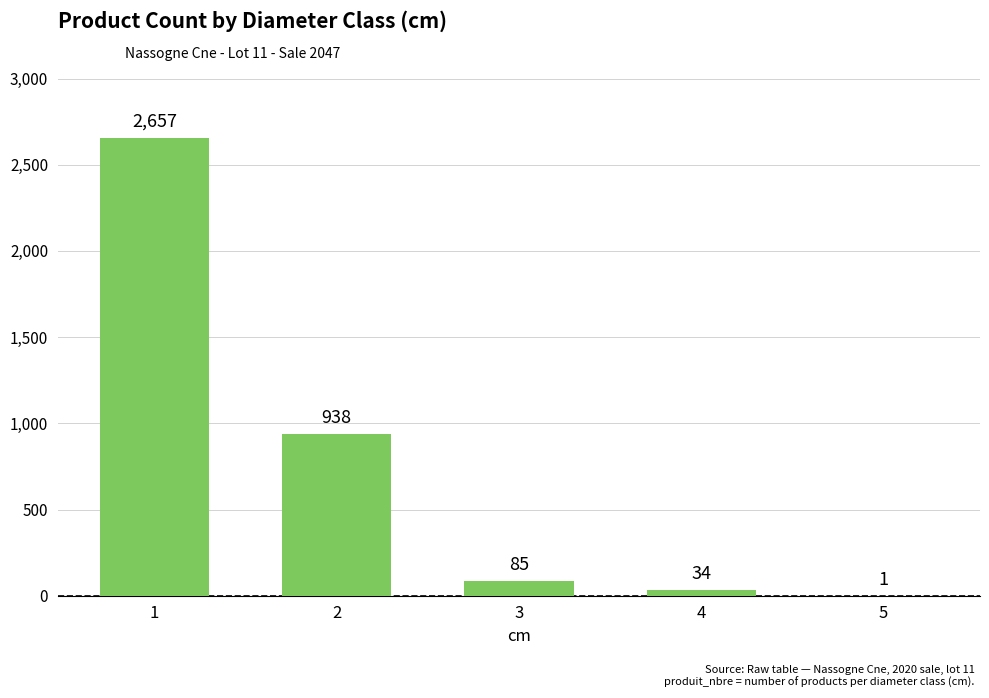

Which has a higher value, 3 or 5?

3